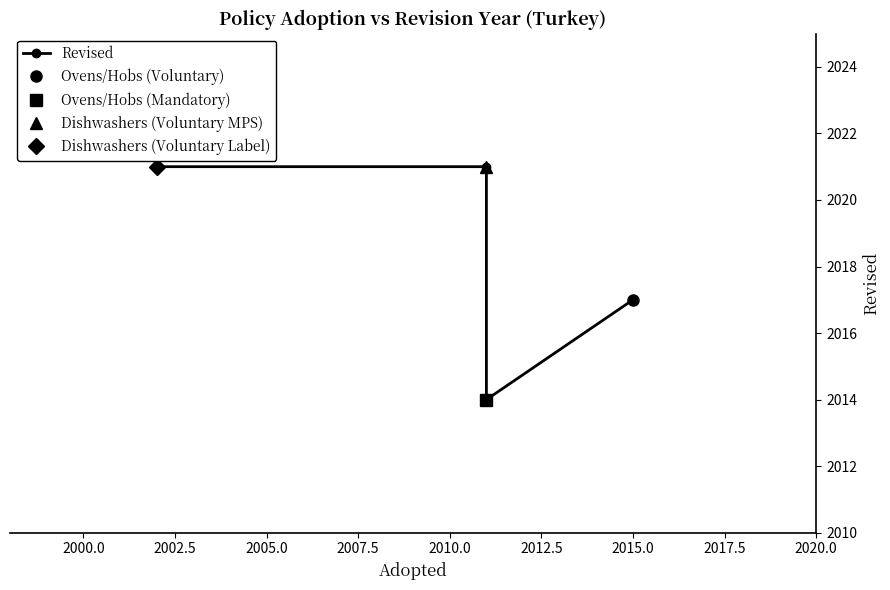

How many points are lower than both their immediate neighbors (excluding endpoints)?

1